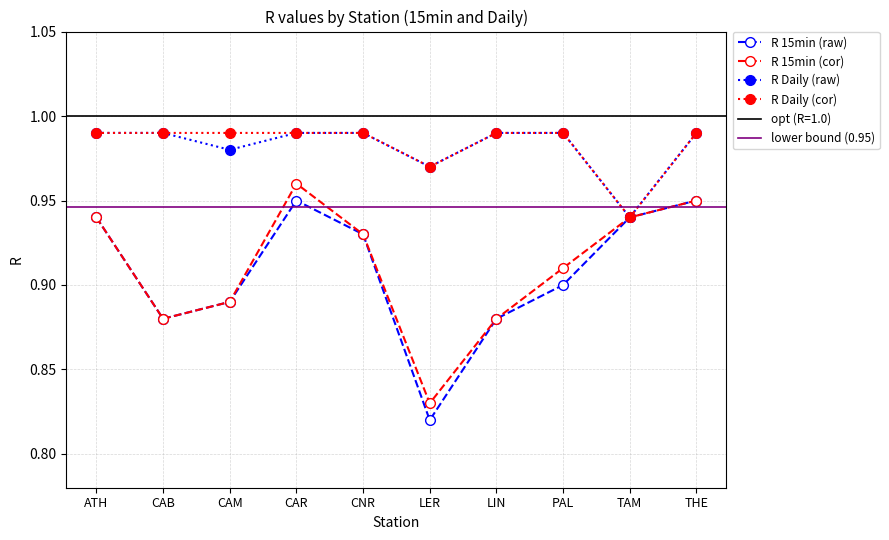

True or false: R 15min (raw) and R Daily (raw) cross at least once.

False